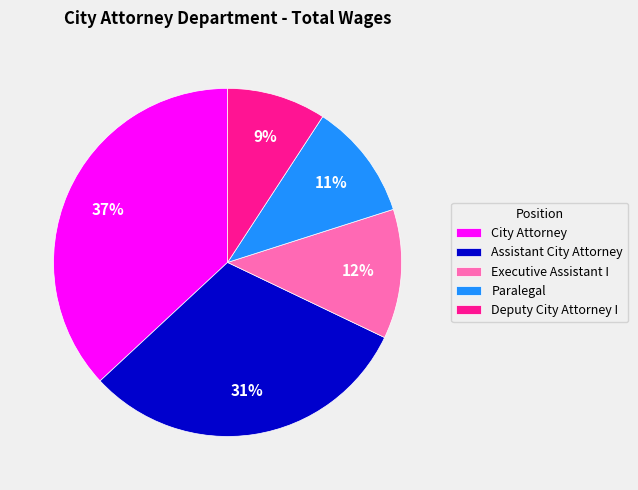

Which slice is the smallest?

Deputy City Attorney I